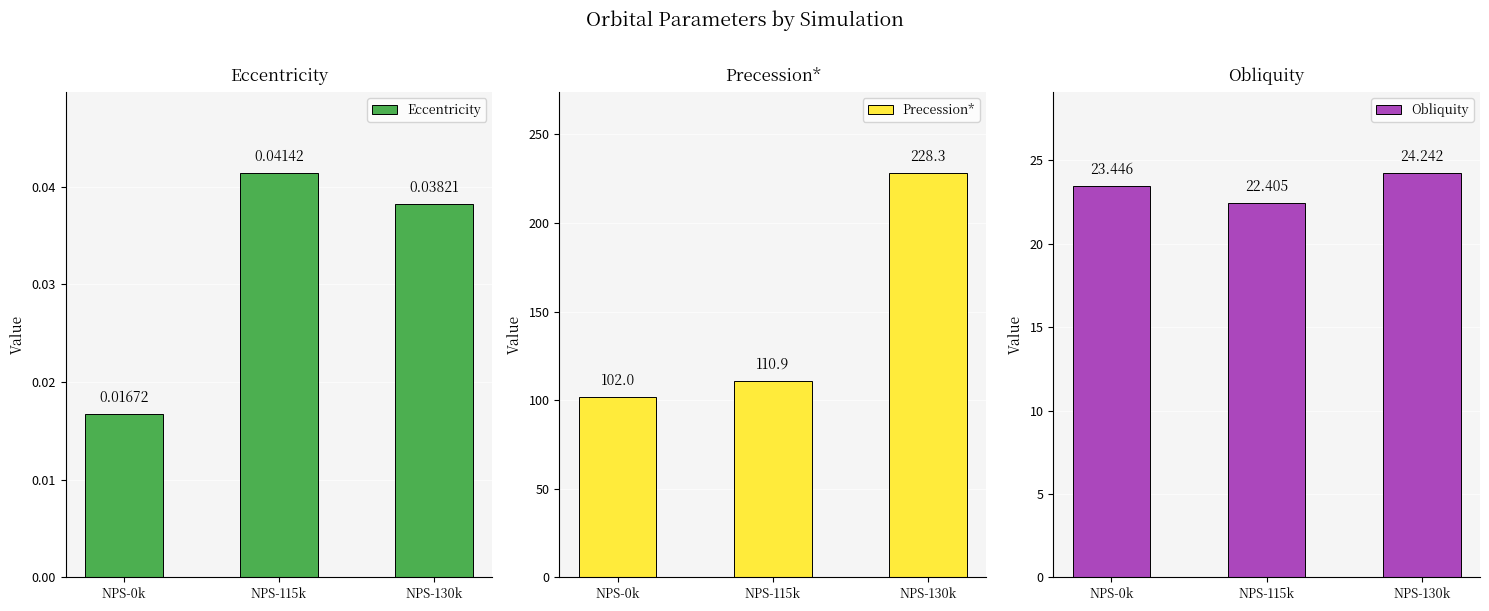

Is it true that Precession* equals 110.9 at NPS-115k?

True